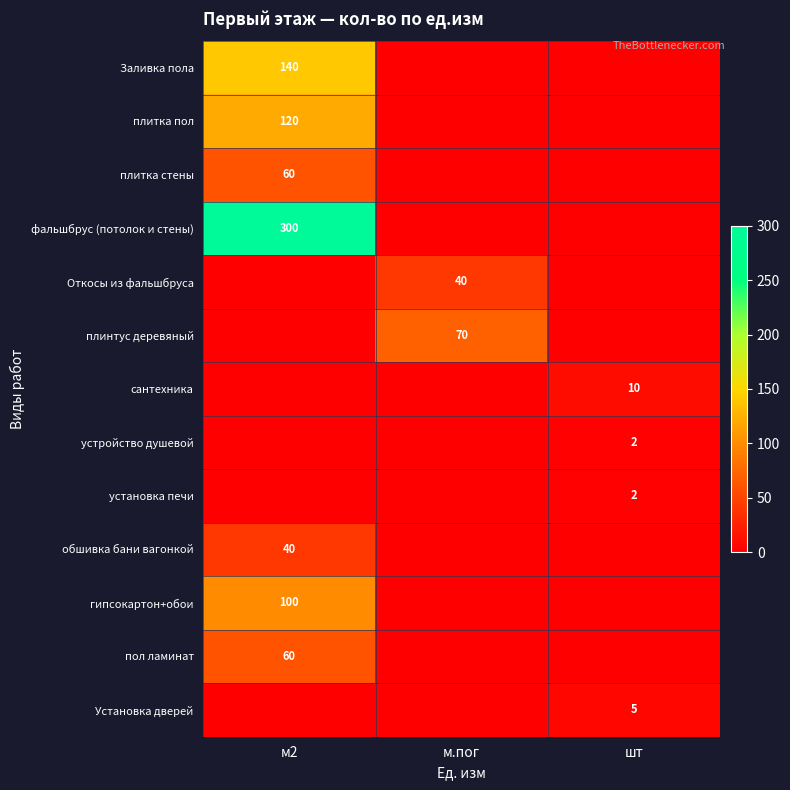

Between м2 and шт, which is larger?

м2